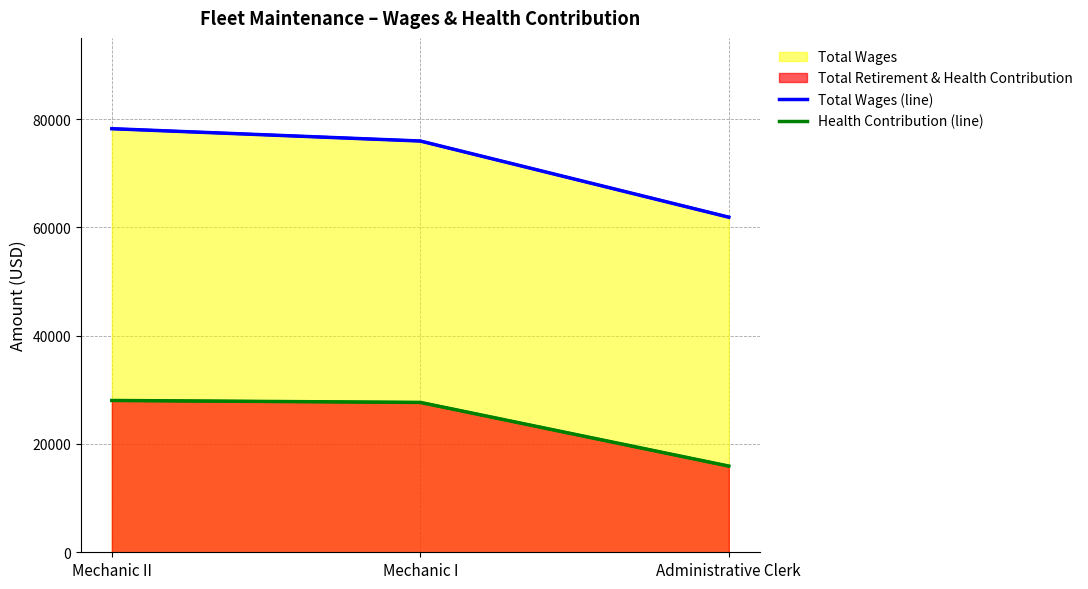

What position from the left is Administrative Clerk?

3